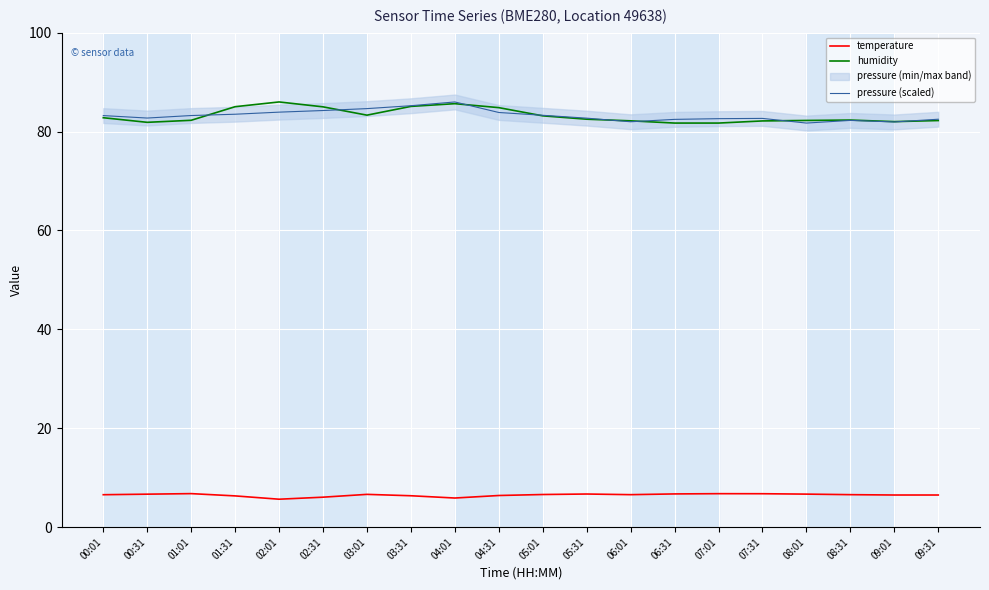

At which category is the sum across all series the highest?

04:01